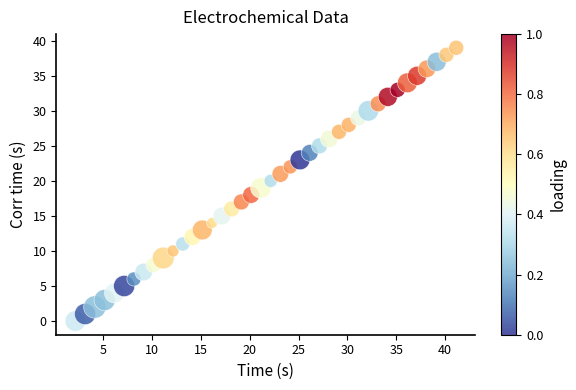

What is the range of Y values (max minus min)?

39